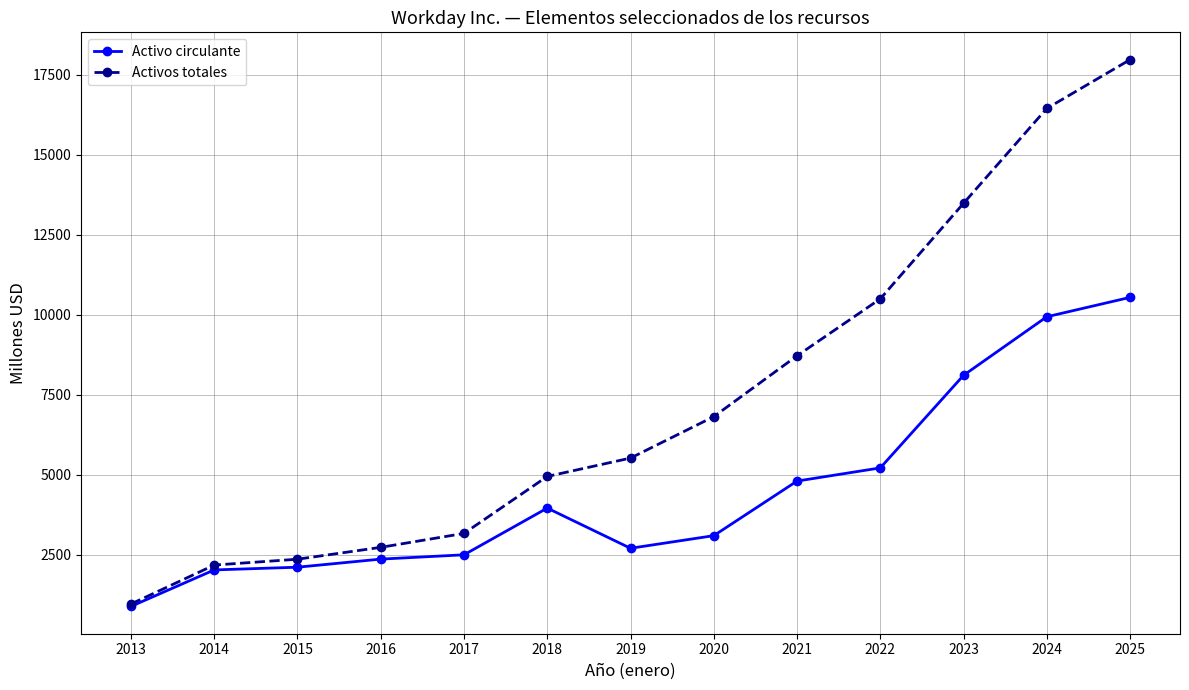

The value of Activo circulante at 2019 is 2701. True or false?

True